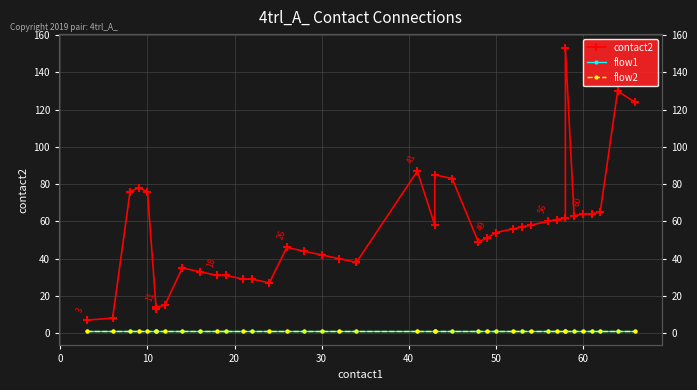

What is the value of the flow1 point at the 33rd from the left?

1